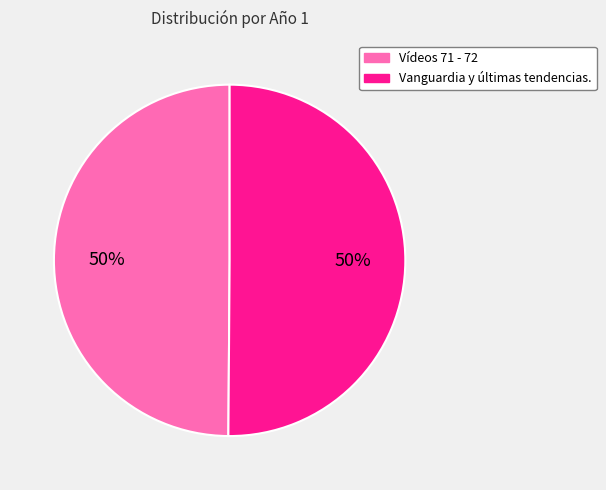

Is it true that Vanguardia y últimas tendencias. is 39% of the pie?

False